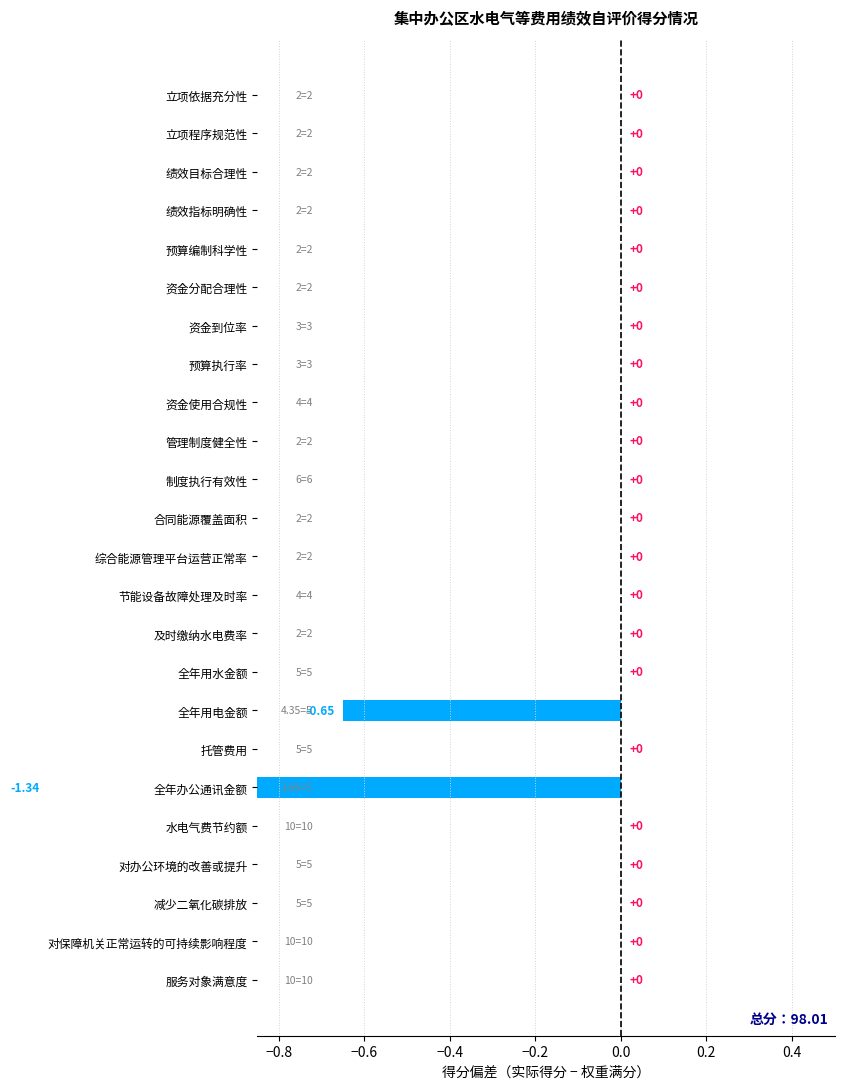

Reading left to right, list all the values displayed in this chart.

0.0	0.0	0.0	0.0	0.0	0.0	0.0	0.0	0.0	0.0	0.0	0.0	0.0	0.0	0.0	0.0	-0.7	0.0	-1.3	0.0	0.0	0.0	0.0	0.0